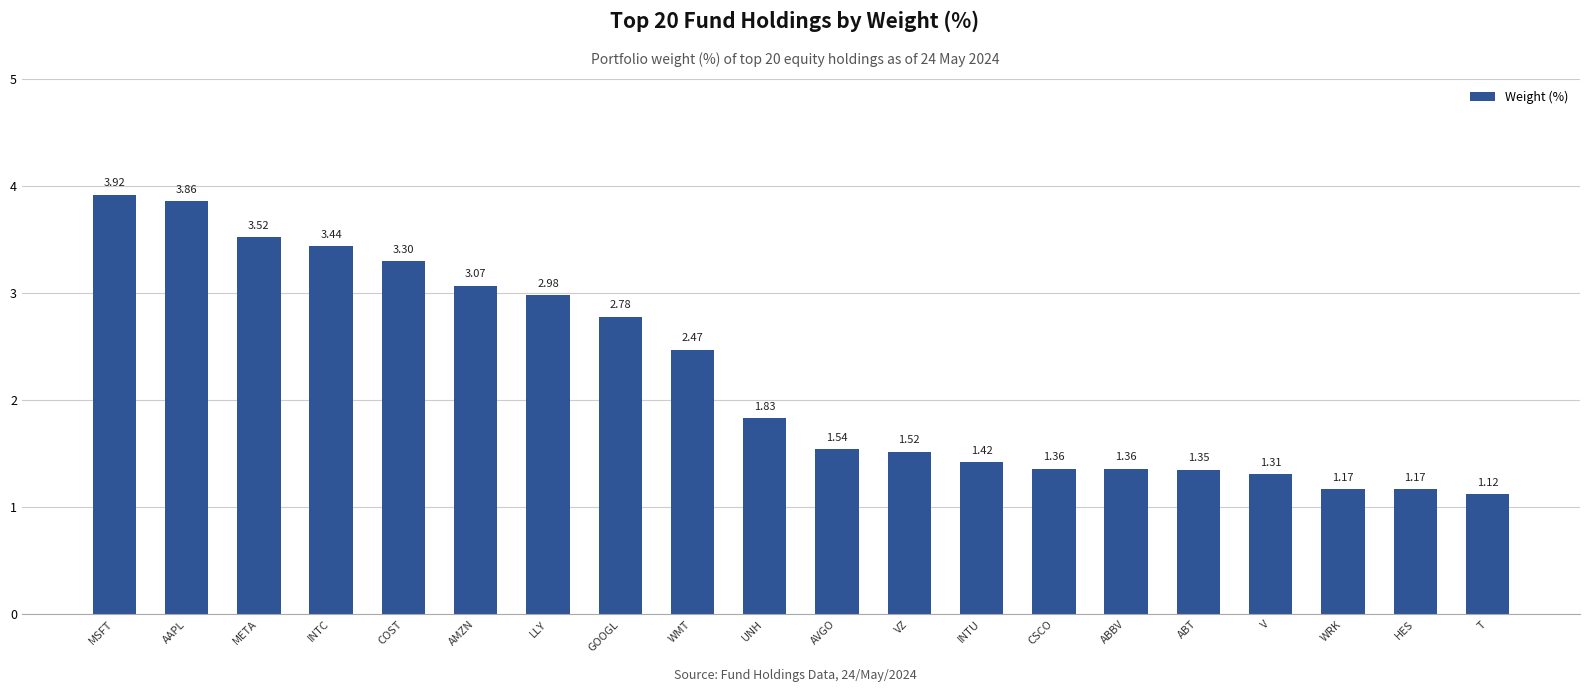

Which category has the lowest value across all series?

T